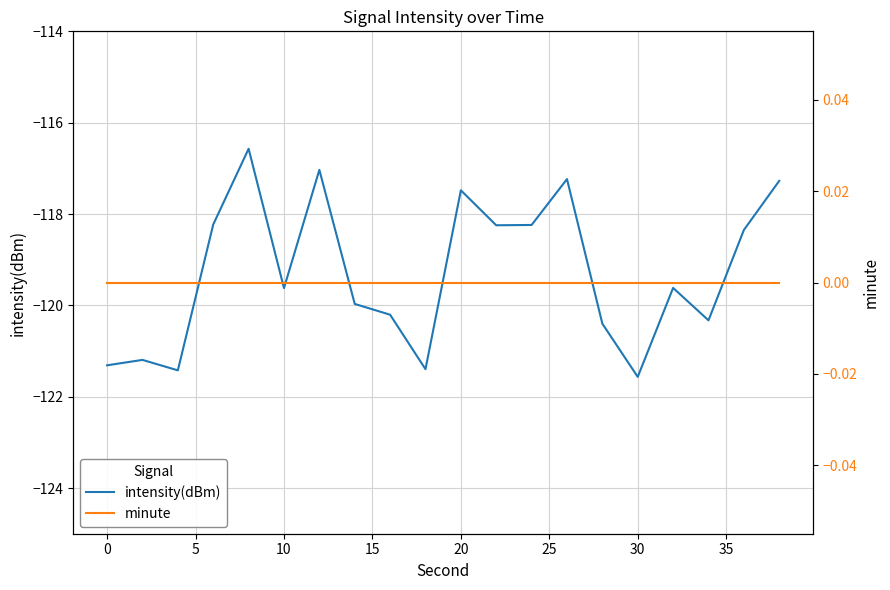

True or false: minute and intensity(dBm) intersect in this chart.

False